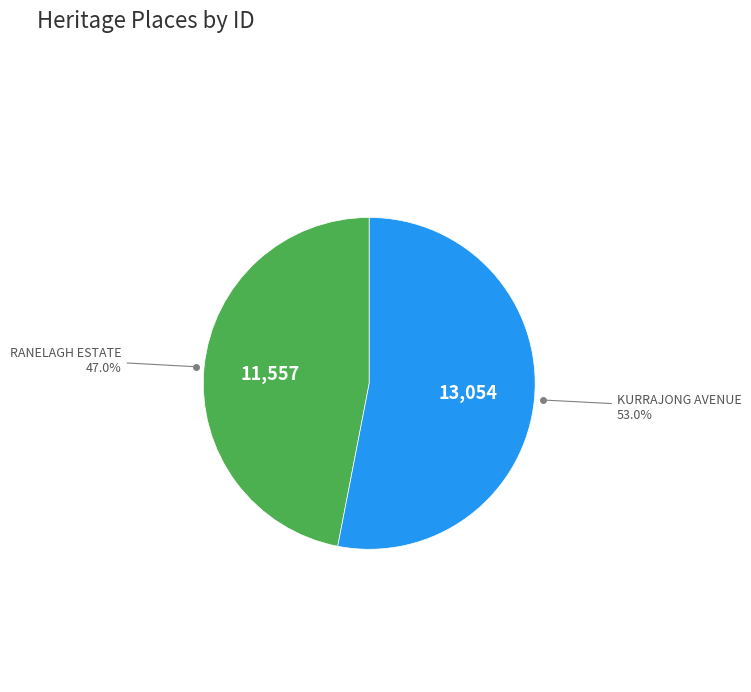

What portion of the pie excludes KURRAJONG AVENUE?

47.0%